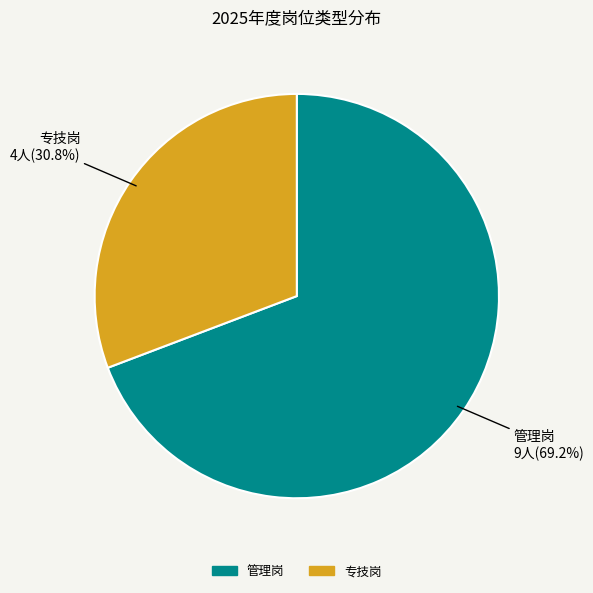

Rank the categories by value from lowest to highest.

专技岗, 管理岗